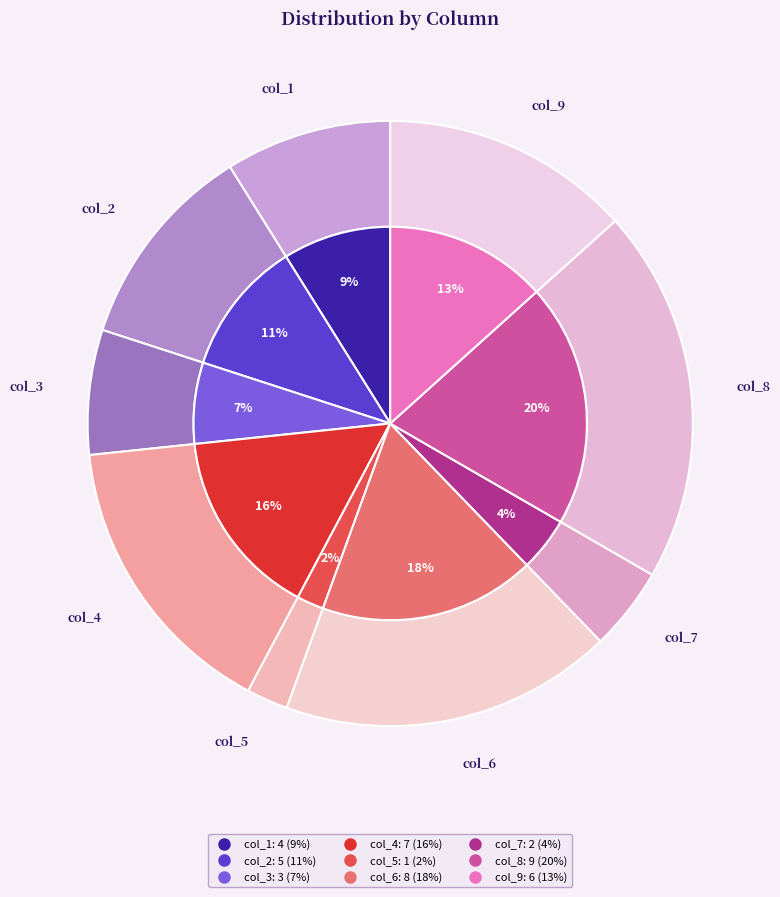

Is it true that col_5 is 1% of the pie?

False